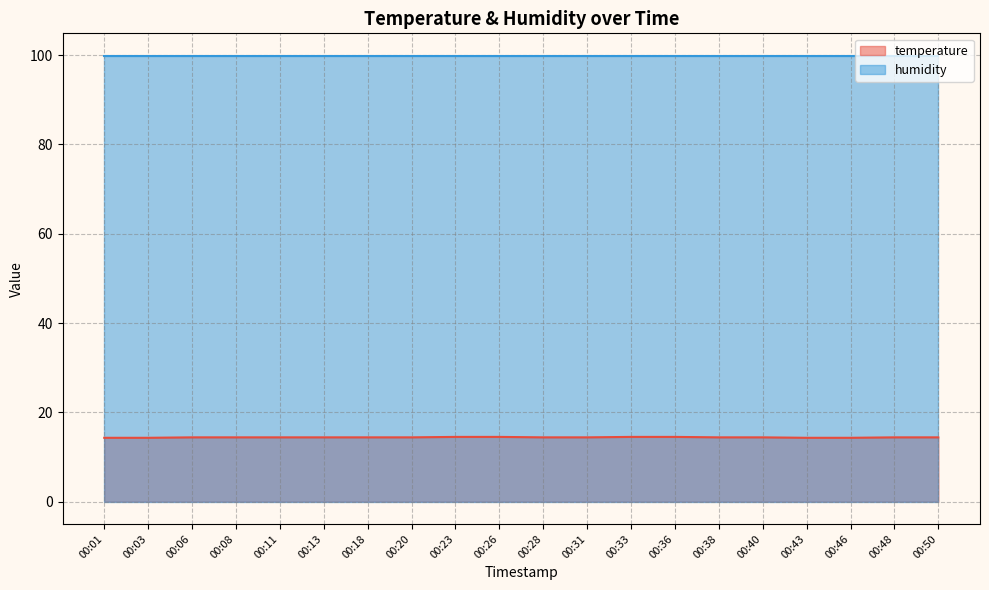

What is the sum of the values at 00:33 and 00:13?

28.9